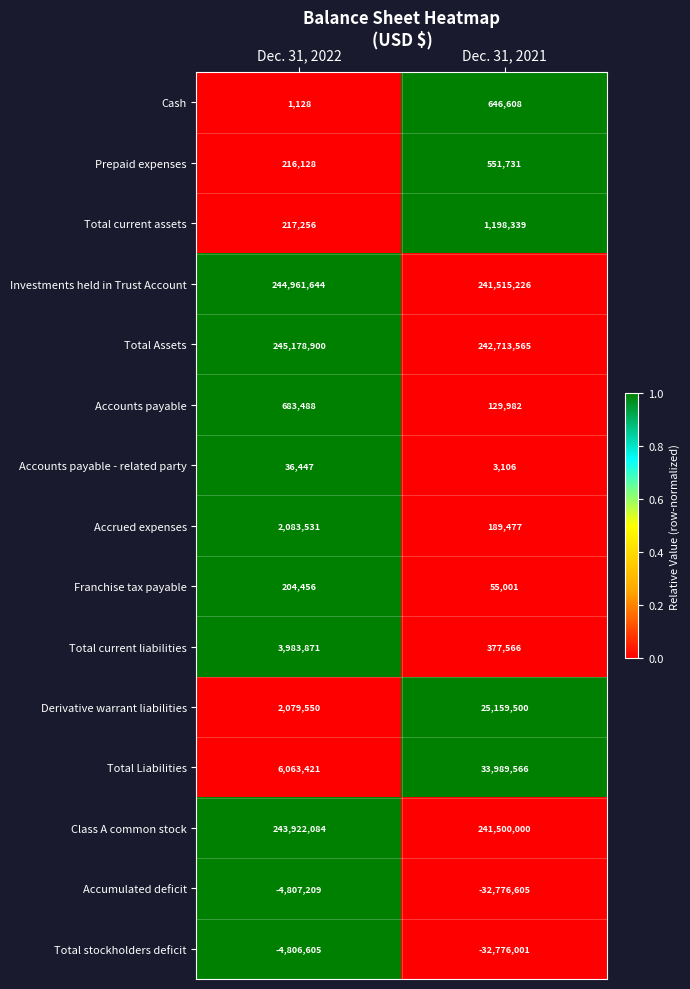

What is the sum of the Cash values at Dec. 31, 2022 and Dec. 31, 2021?

647736